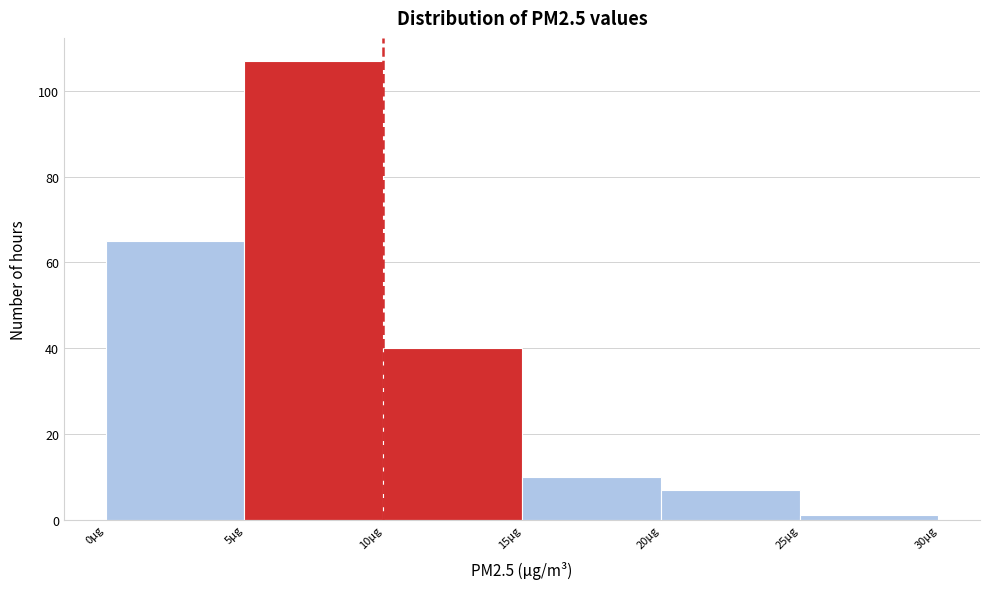

How tall is the bar that spans 20 to 25 on the x-axis? The values are not printed on the chart, so give them approximately, as read against the axis.

8